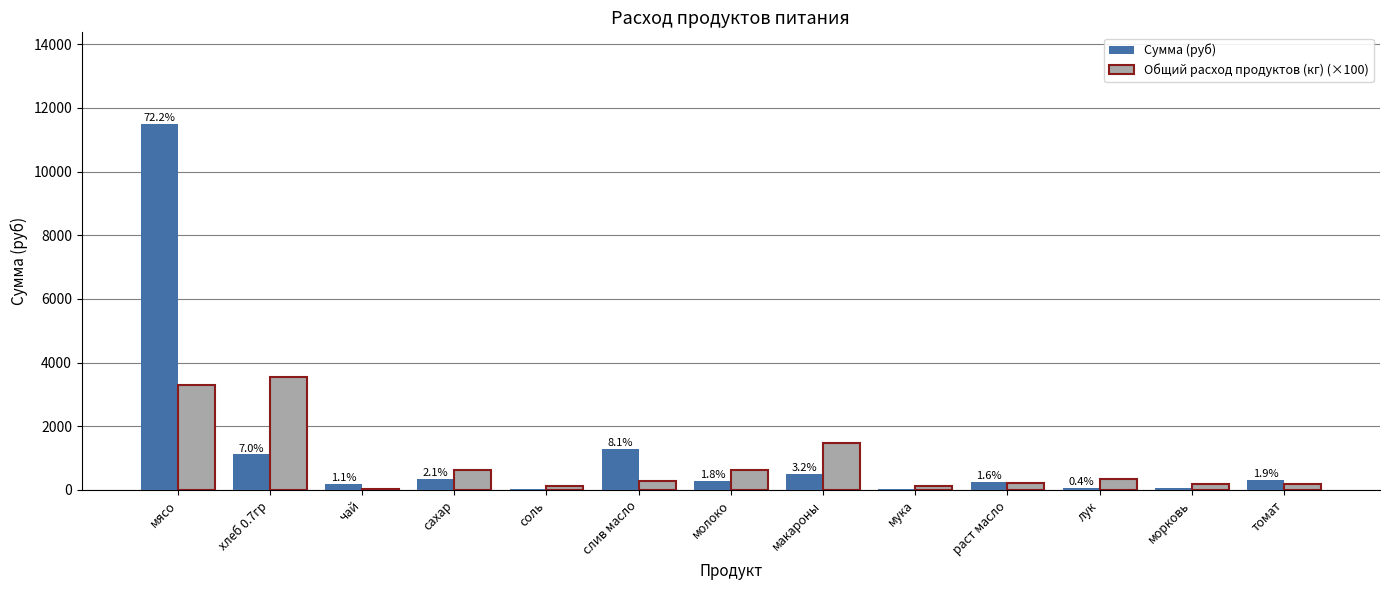

What is the sum of all Сумма (руб) values?

15914.1